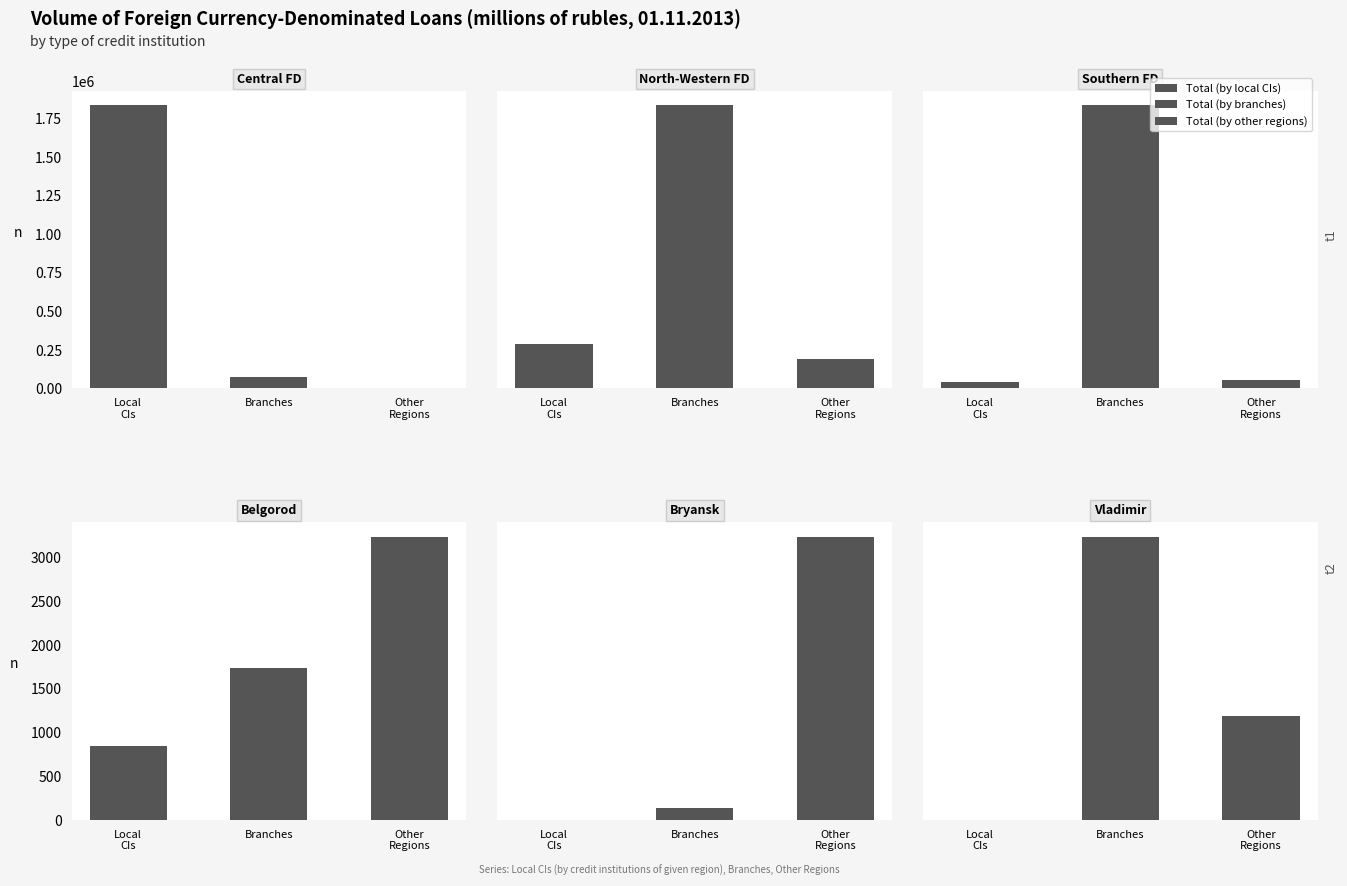

How many Belgorod values are between 849 and 3243?

3